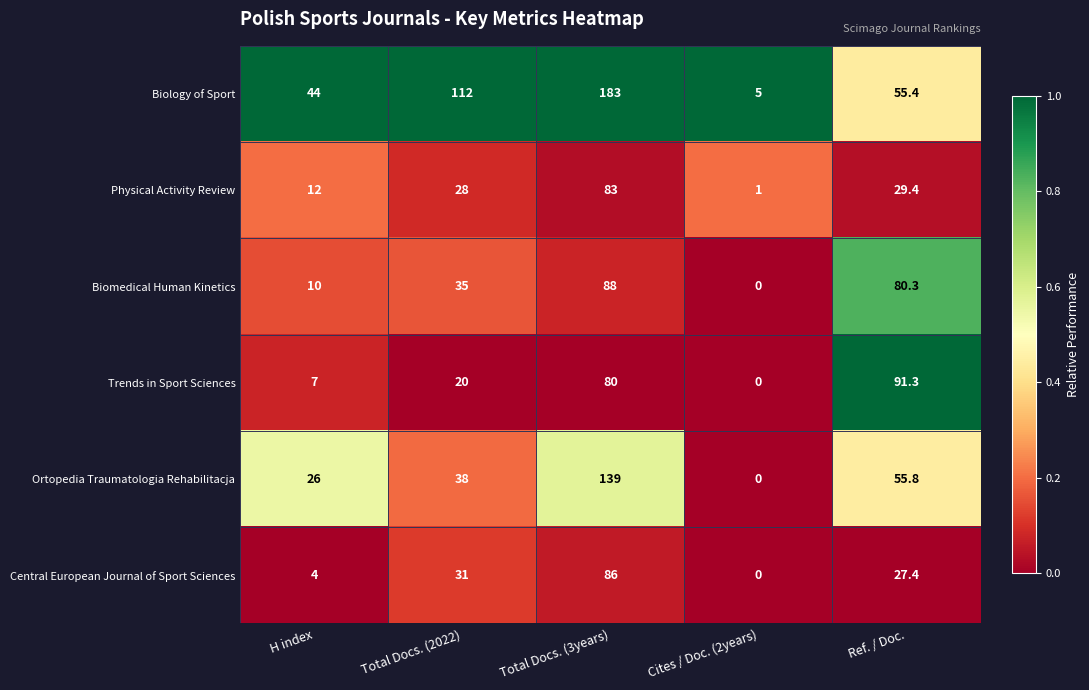

How many series are shown in this chart?

6